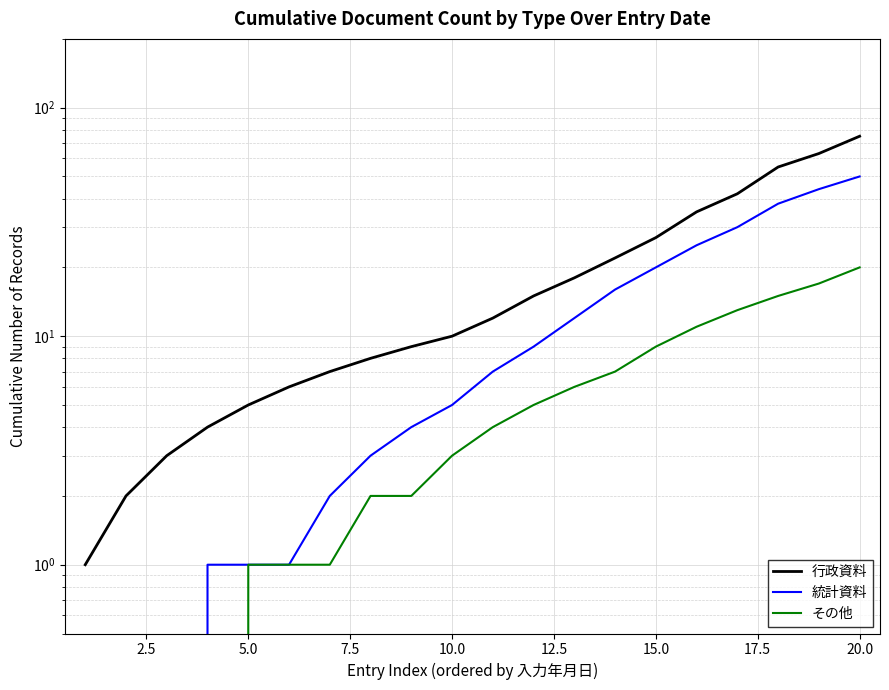

Which has a higher value, 17.5 or 5.0?

17.5